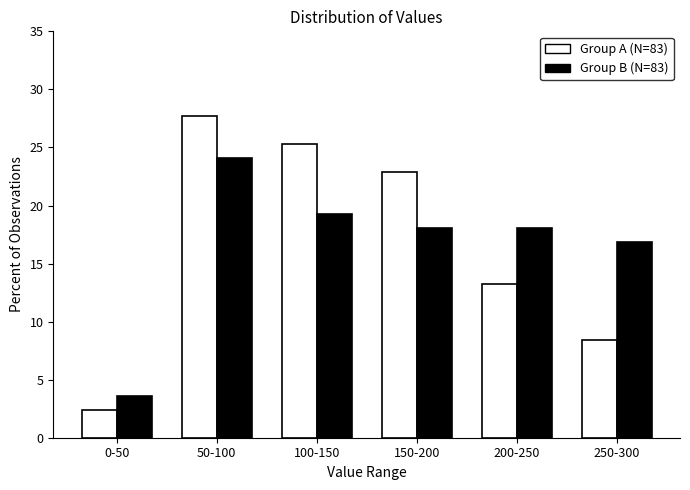

Reading right to left, transcribe all the data shown in this chart.

Group A (N=83): 250-300=8.4	200-250=13.3	150-200=22.9	100-150=25.3	50-100=27.7	0-50=2.4
Group B (N=83): 250-300=16.9	200-250=18.1	150-200=18.1	100-150=19.3	50-100=24.1	0-50=3.6